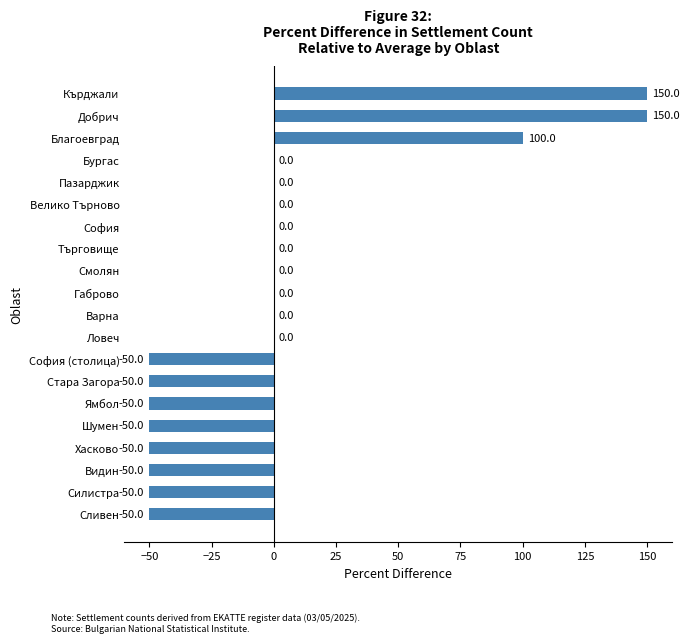

What value does the data have at Хасково, to the nearest 5?

-50